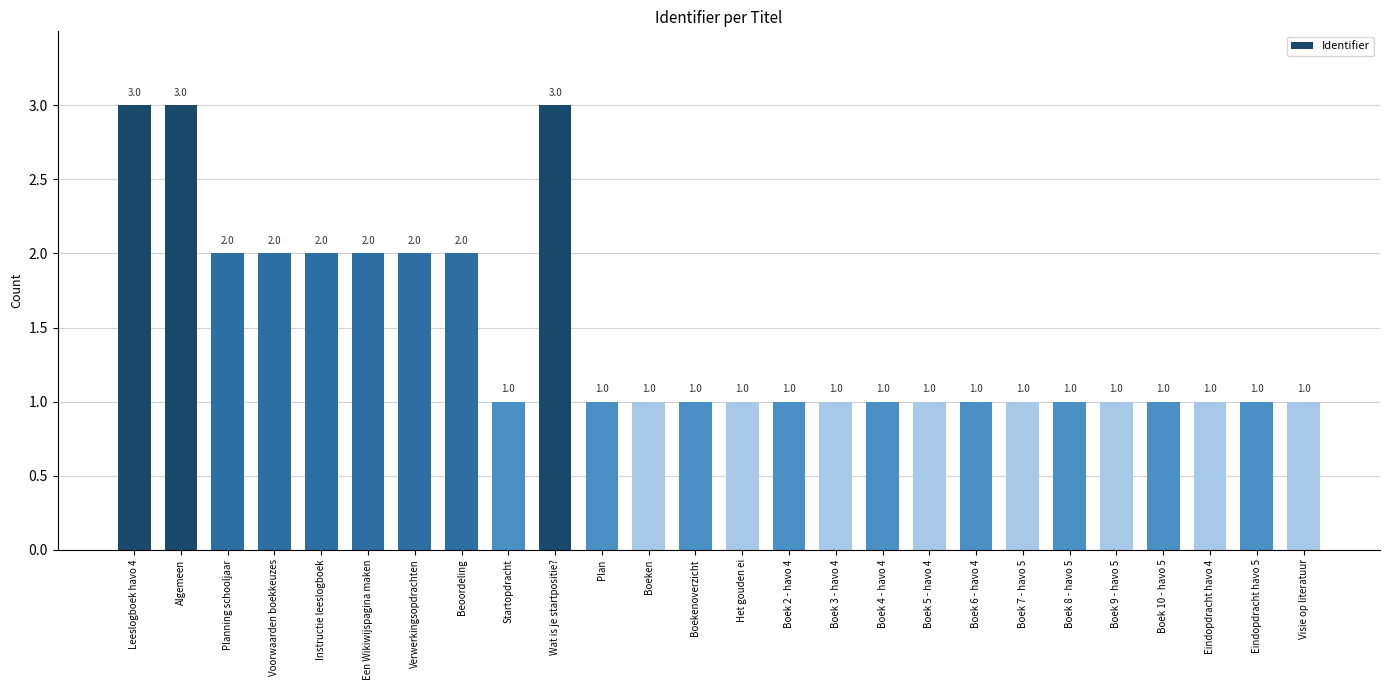

How many bars are there in total?

26